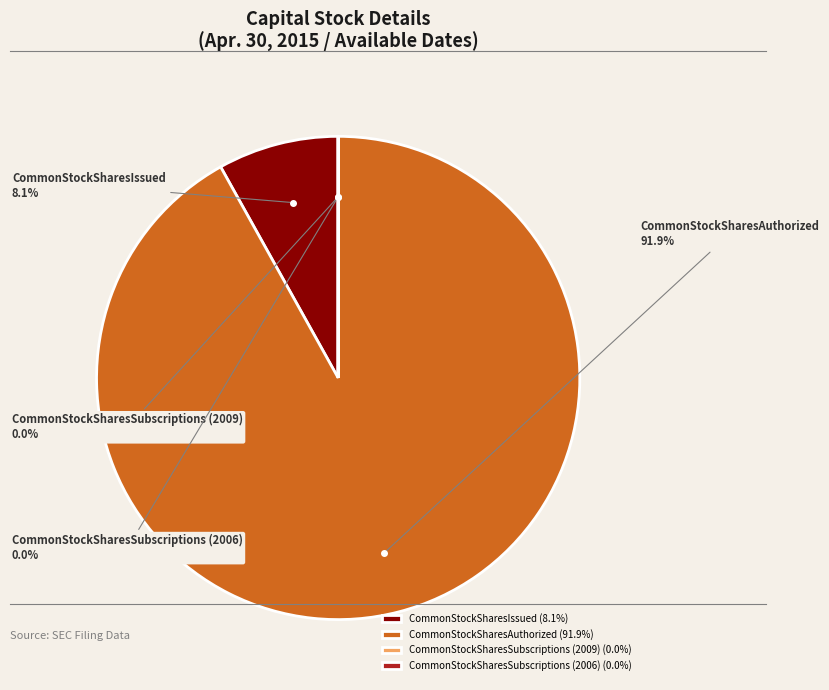

The CommonStockSharesIssued slice represents 8% of the pie. True or false?

True